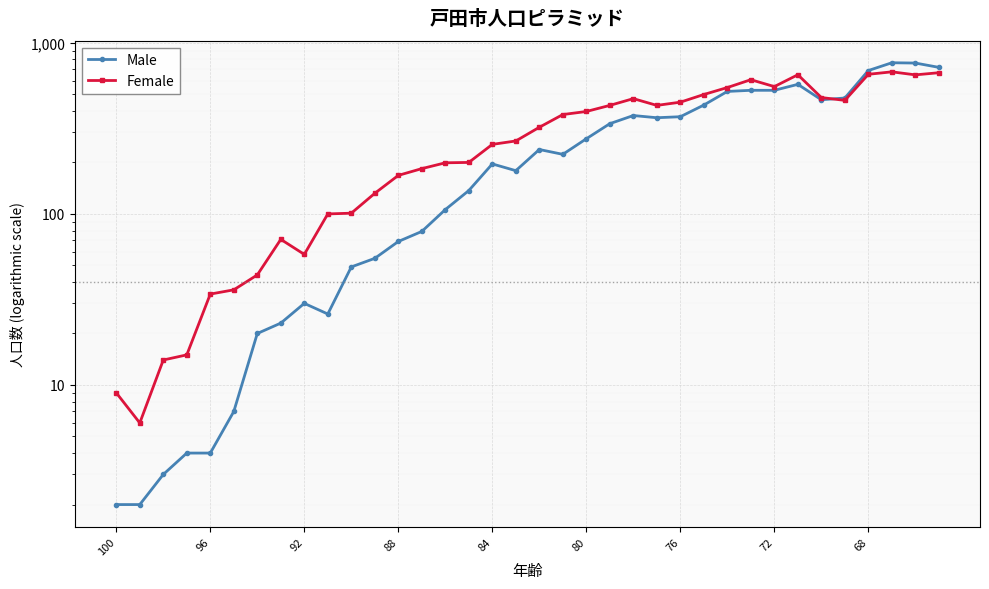

What is the smallest value displayed?

2